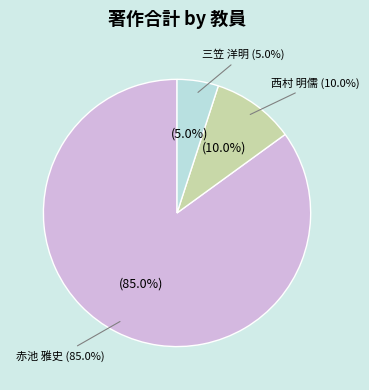

Combined, do 西村 明儒 and カルビ ブカサ account for over 50%?

No